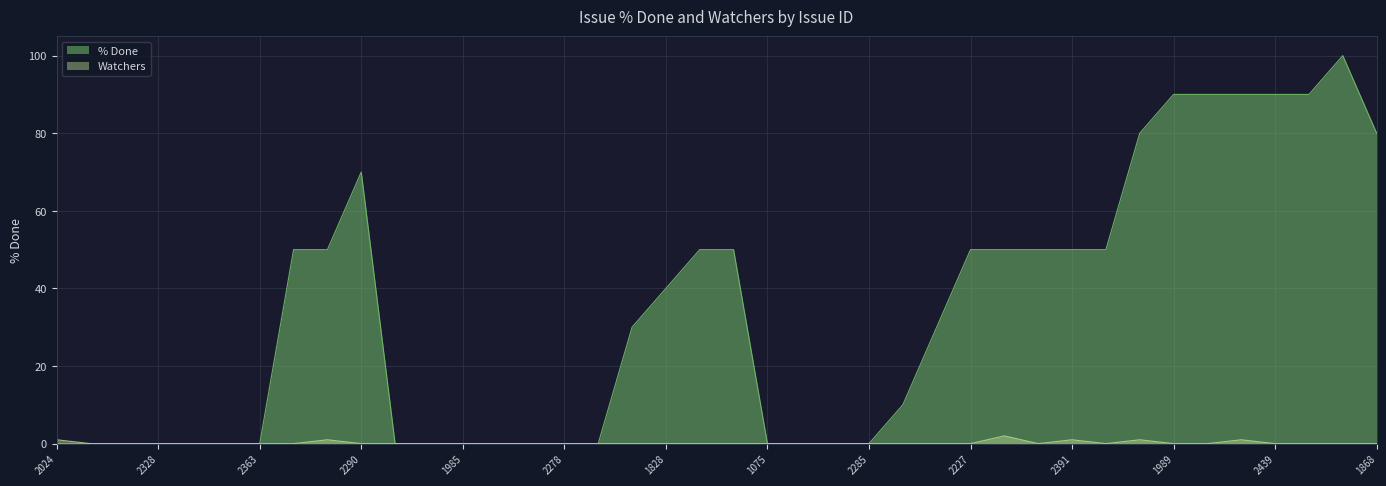

How many values in the Watchers series exceed 0?

6